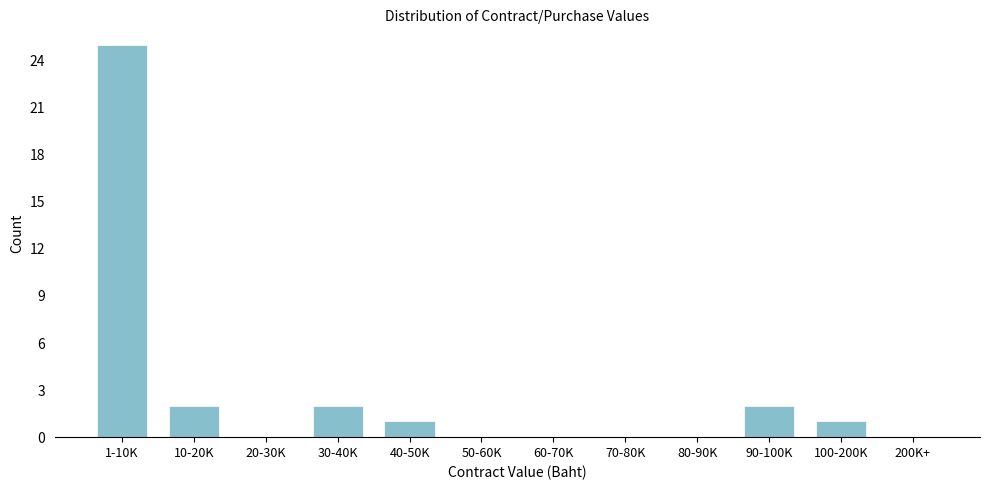

Reading left to right, extract all data points from this chart.

1-10K=25	10-20K=2	20-30K=0	30-40K=2	40-50K=1	50-60K=0	60-70K=0	70-80K=0	80-90K=0	90-100K=2	100-200K=1	200K+=0